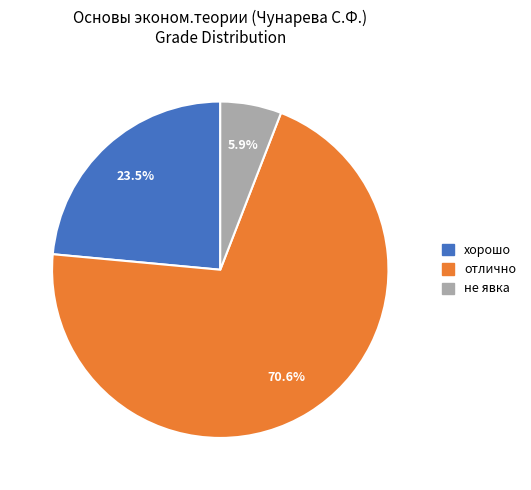

Does хорошо account for over 50% of the chart?

No